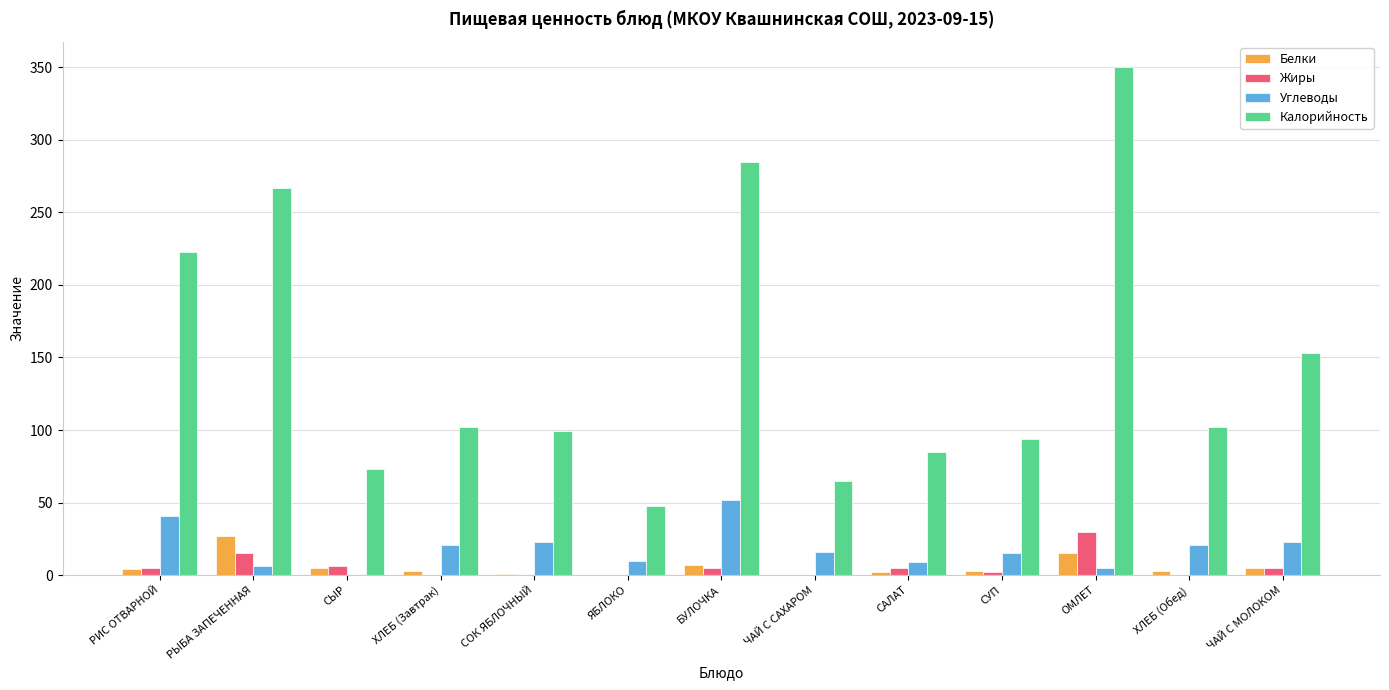

What are all the series names shown in the legend?

Белки, Жиры, Углеводы, Калорийность